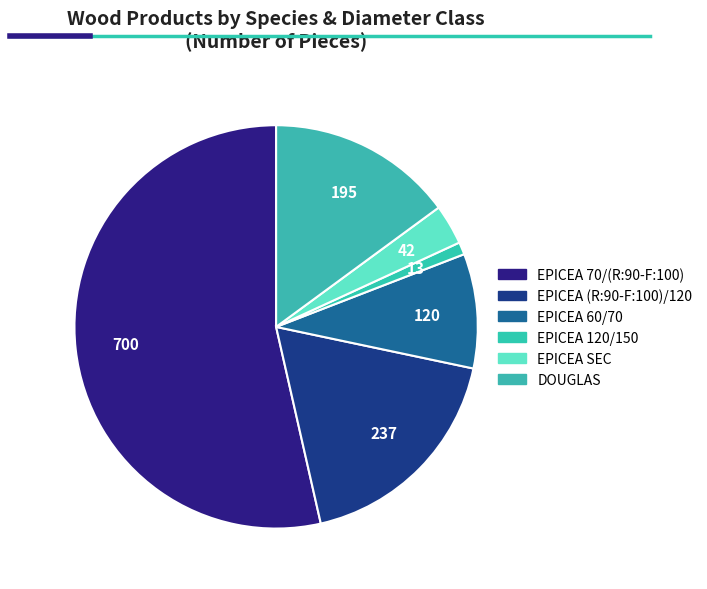

What is the majority slice?

EPICEA 70/(R:90-F:100)